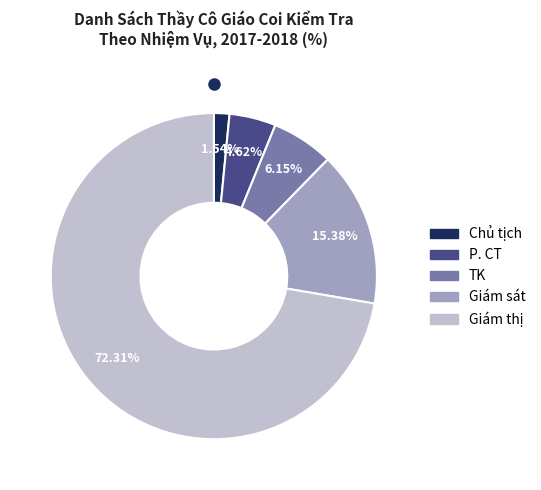

What percentage do TK and Giám thị together represent?

78.5%